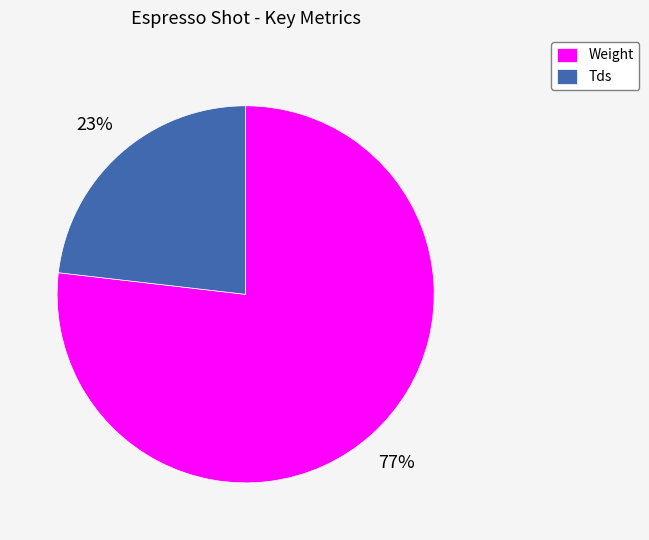

Between Weight and Tds, which is larger?

Weight